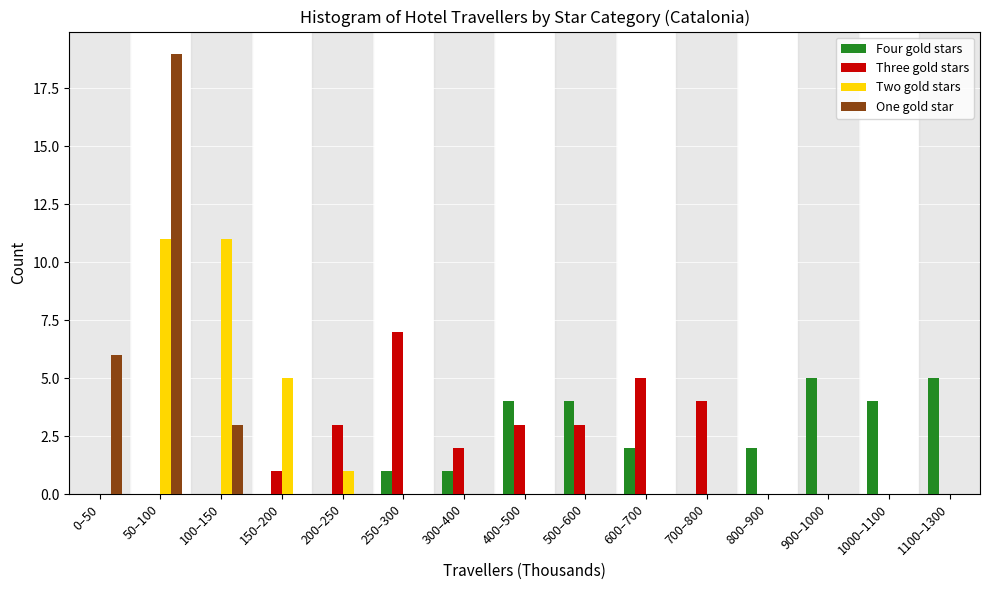

What is the maximum value shown in the chart?

19